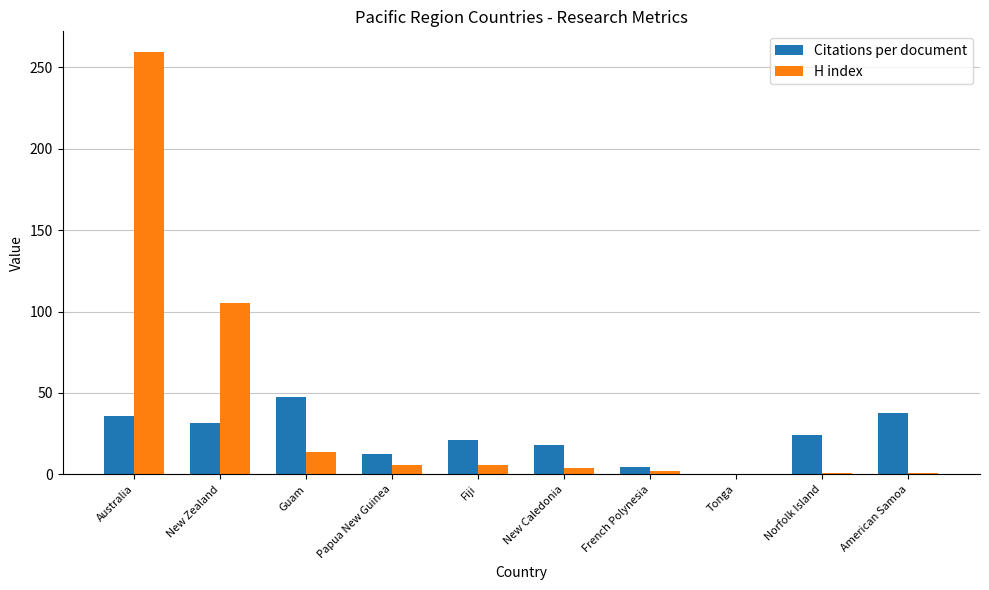

Is the value of Citations per document at Papua New Guinea greater than the value of H index at Australia?

No